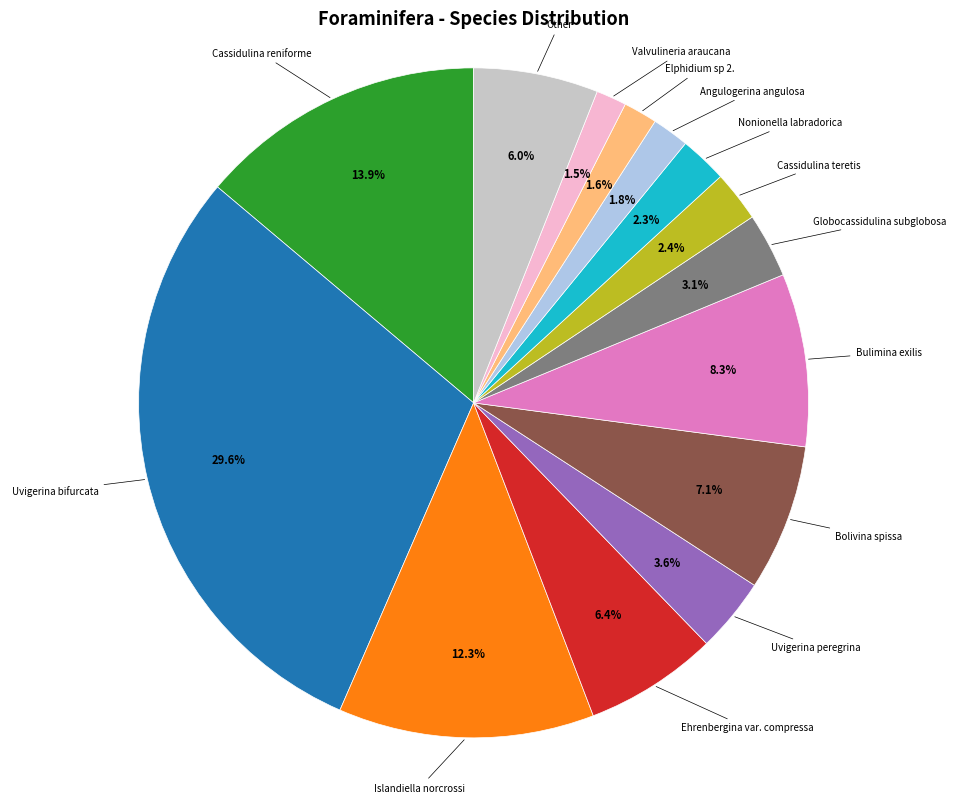

Is there a majority slice in this chart?

No